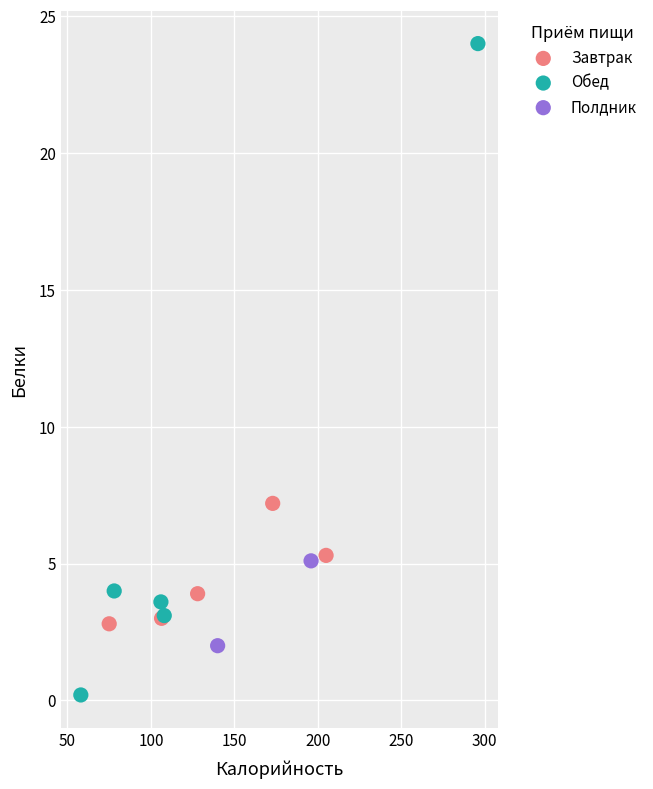

What are all the series names shown in the legend?

Завтрак, Обед, Полдник